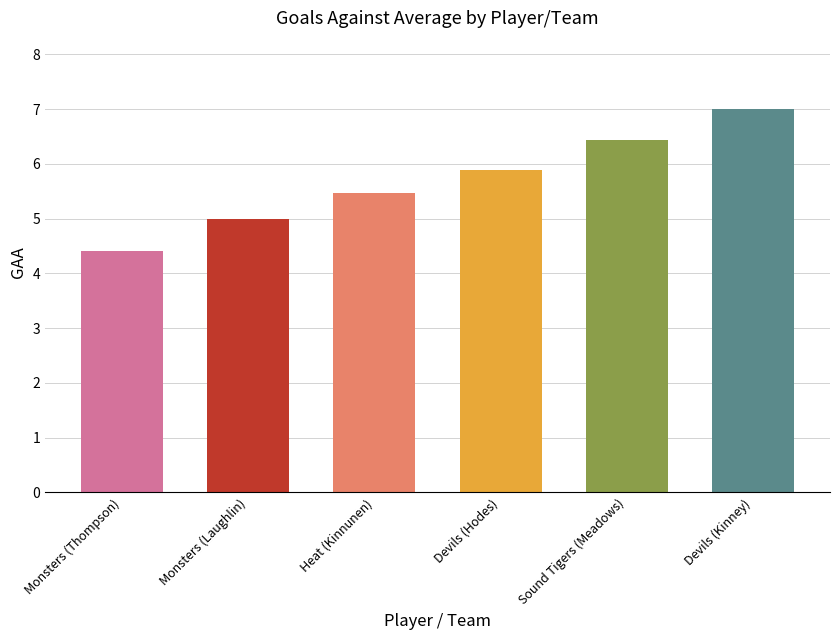

Reading left to right, transcribe all the data shown in this chart.

4.4	5.0	5.5	5.9	6.4	7.0